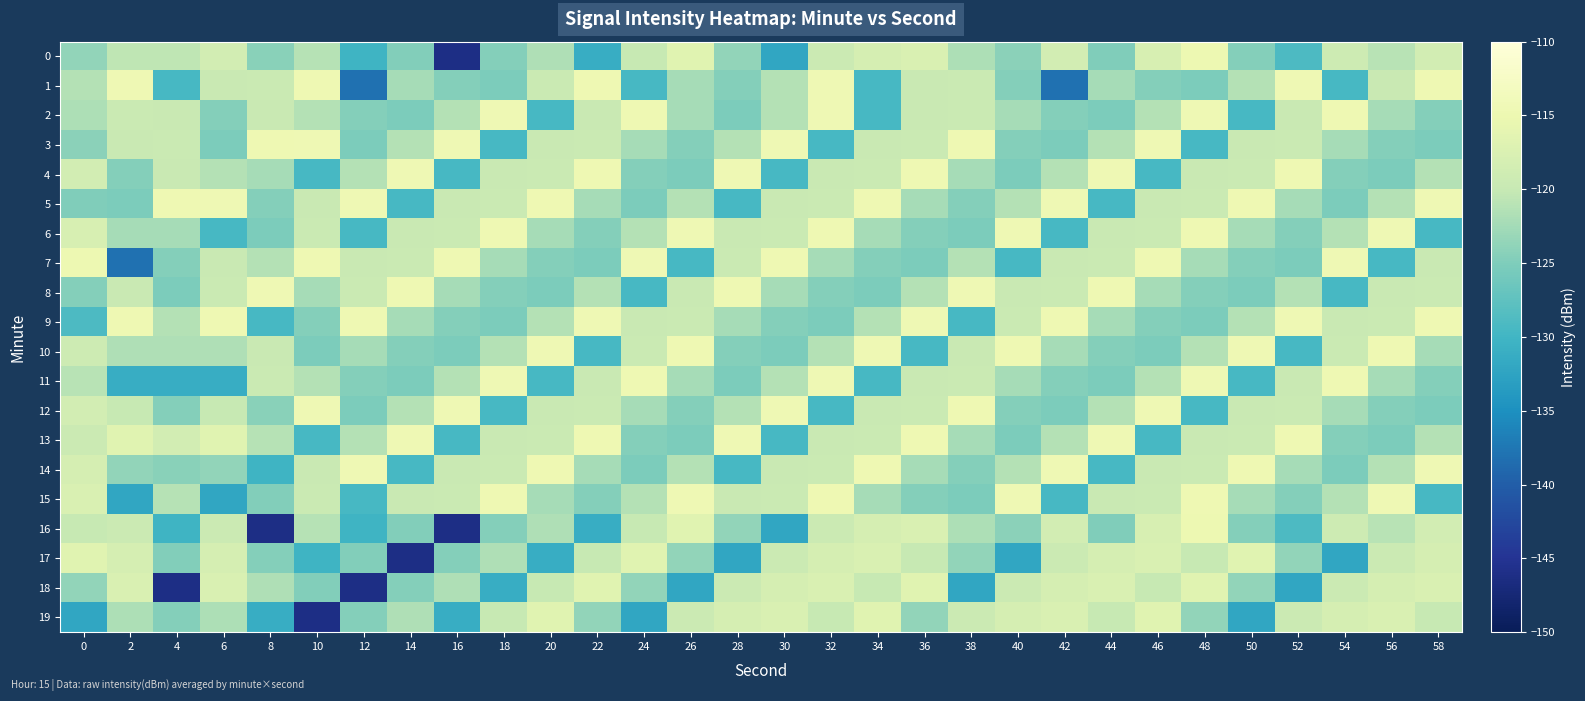

At 8, list the series in order from smallest to largest.

16, 19, 14, 9, 6, 15, 17, 5, 0, 12, 4, 18, 7, 13, 2, 10, 1, 11, 3, 8